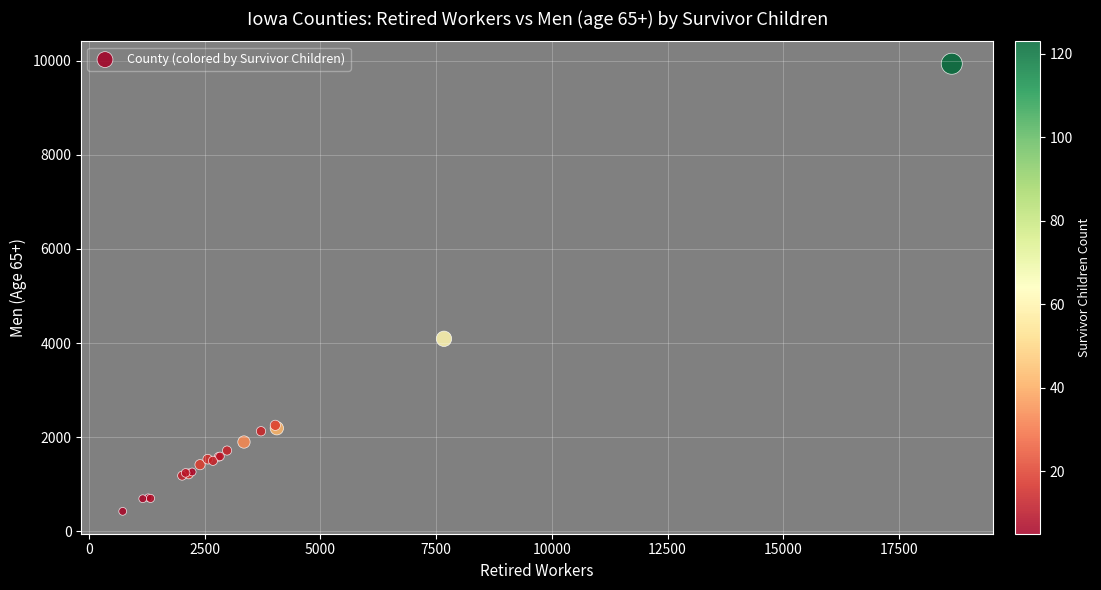

What Y value in the scatter plot is closest to 5179?

4091